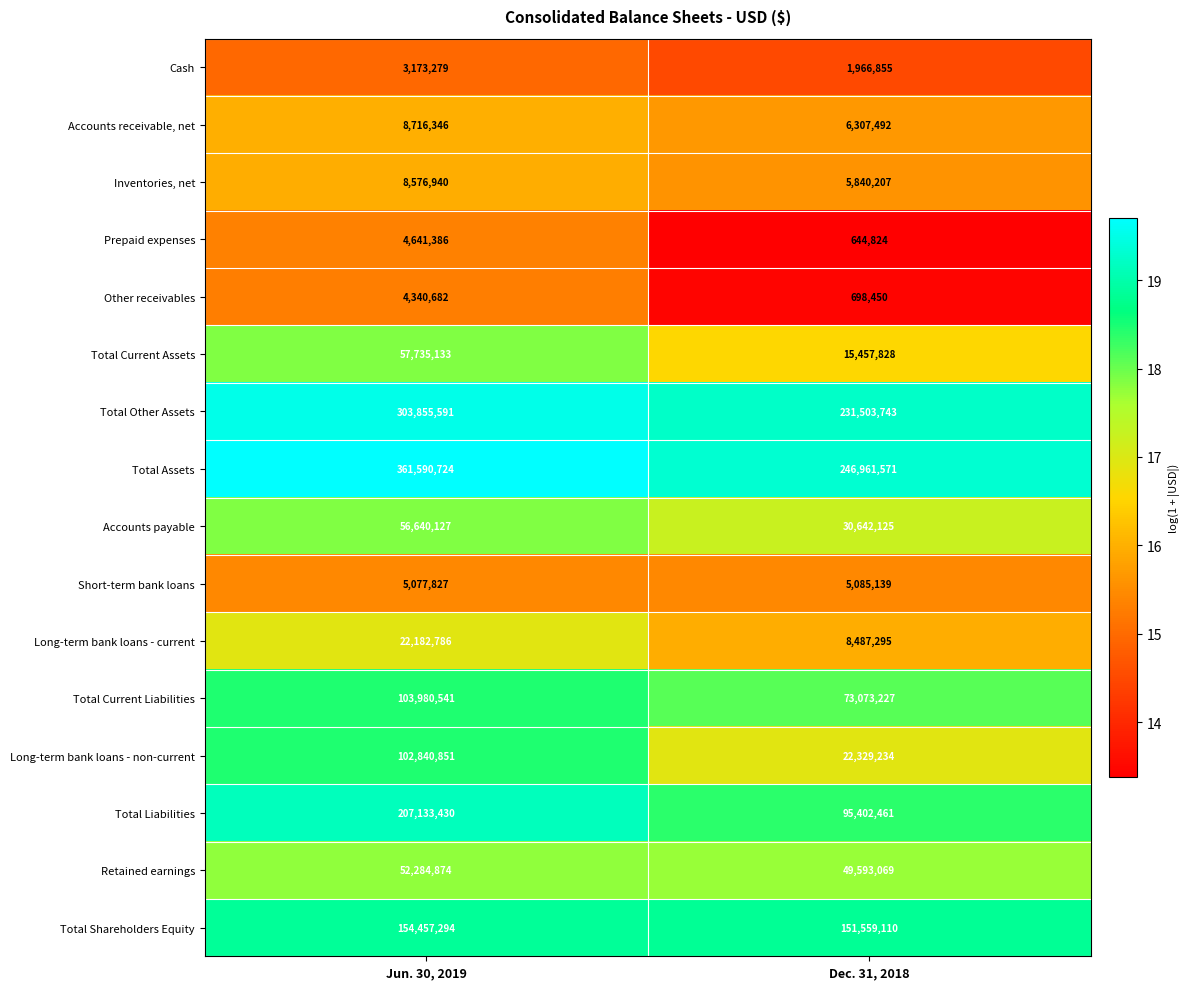

What is the total value across all series at Jun. 30, 2019?

1457227811